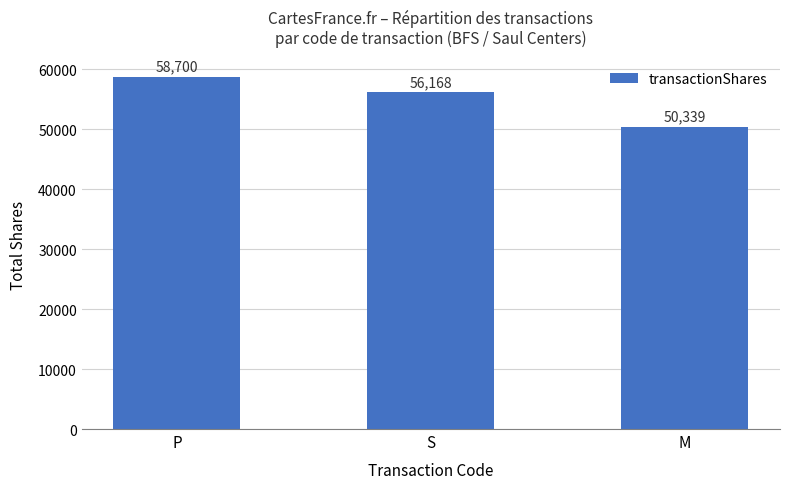

What is the difference between the values at P and S?

2532